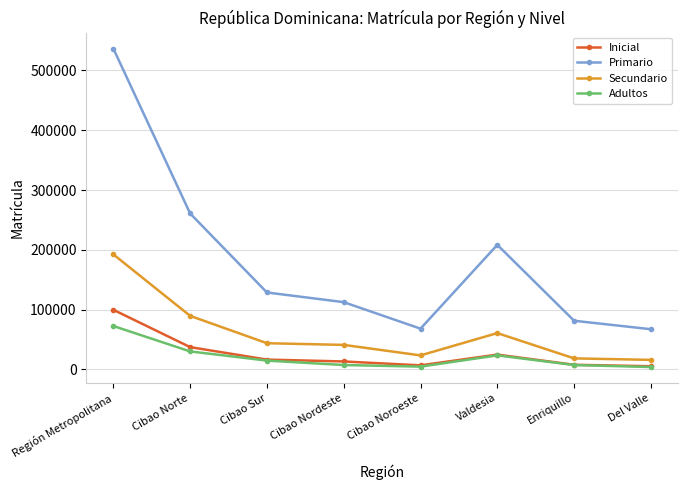

What is the maximum value for Secundario?

192452